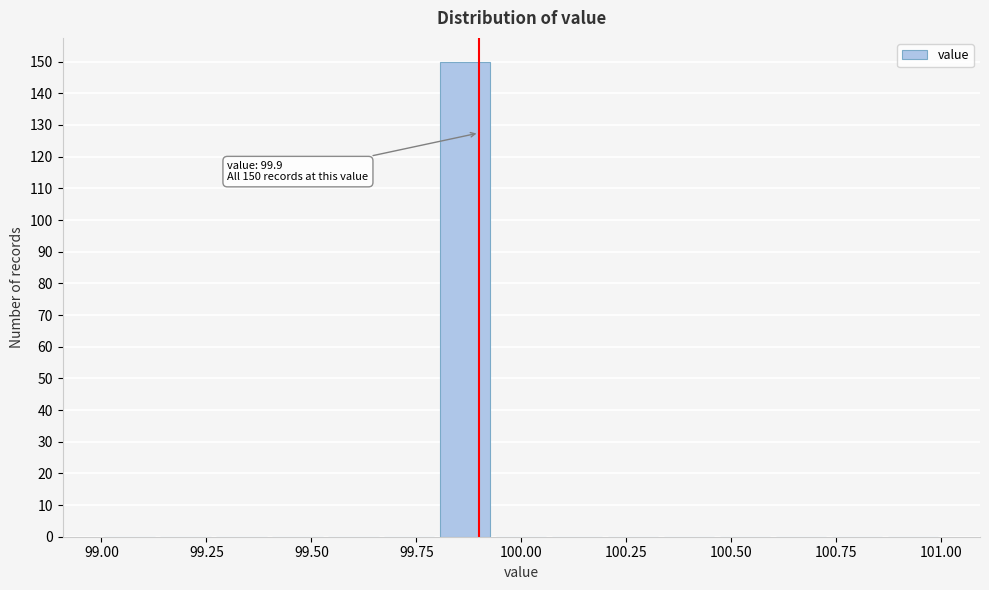

Read against the x-axis, roughly where is the centre of the tallest bar?

99.85